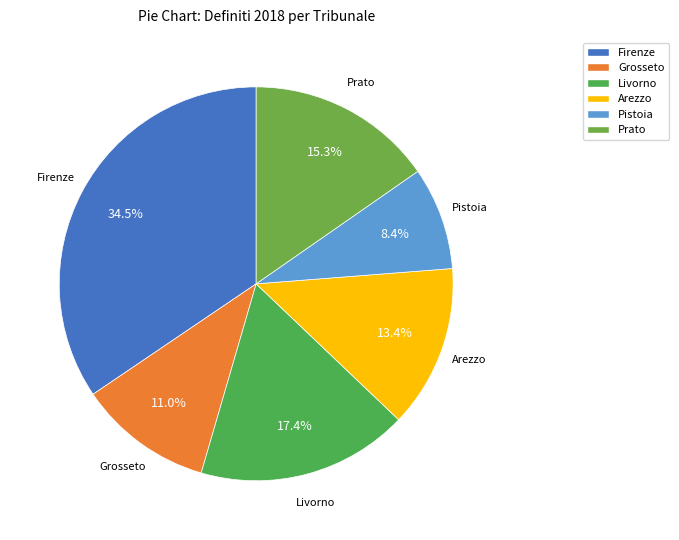

Which slice is the smallest?

Pistoia